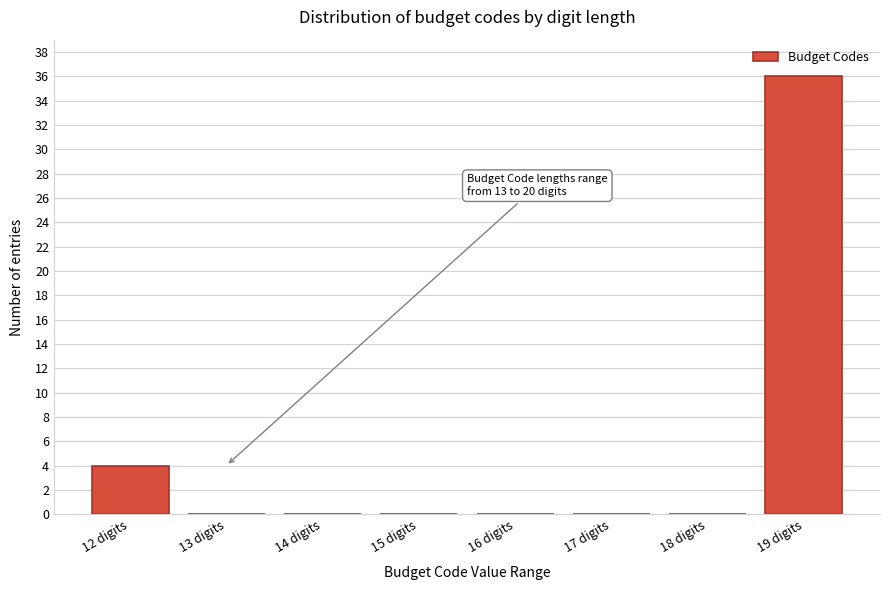

Reading right to left, what are all the values shown in this chart?

19 digits=36	18 digits=0	17 digits=0	16 digits=0	15 digits=0	14 digits=0	13 digits=0	12 digits=4